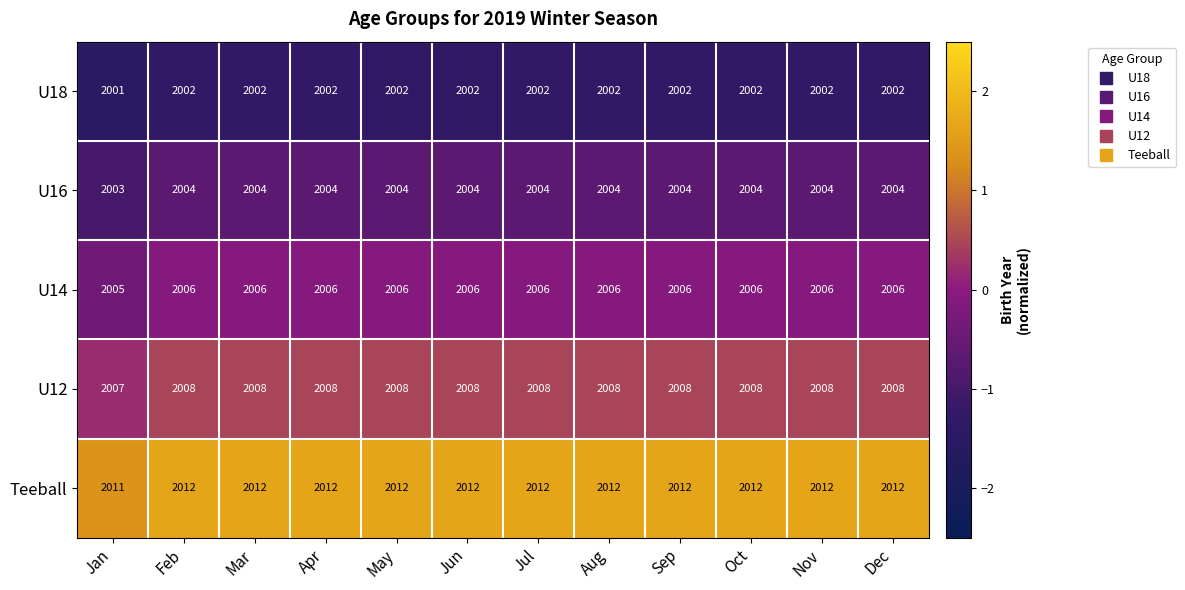

Which category has the lowest value in the U18 series?

Jan